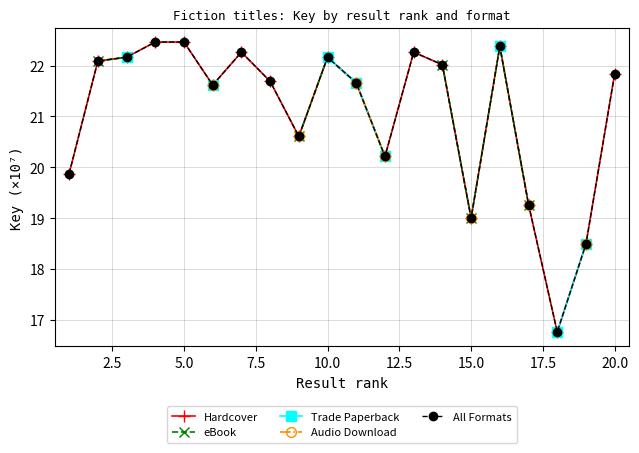

True or false: Audio Download and All Formats cross at least once.

False